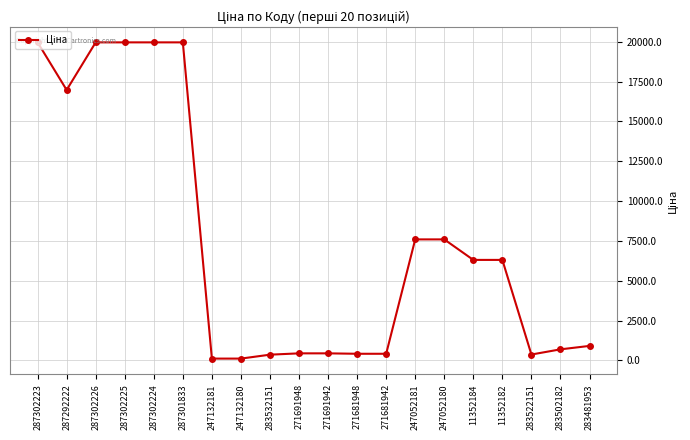

What is the sum of the values at 283502182 and 287302223?

20658.4